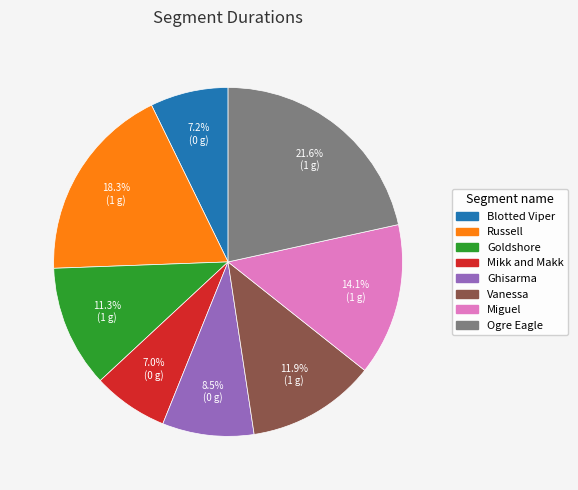

Which has a higher value, Miguel or Blotted Viper?

Miguel